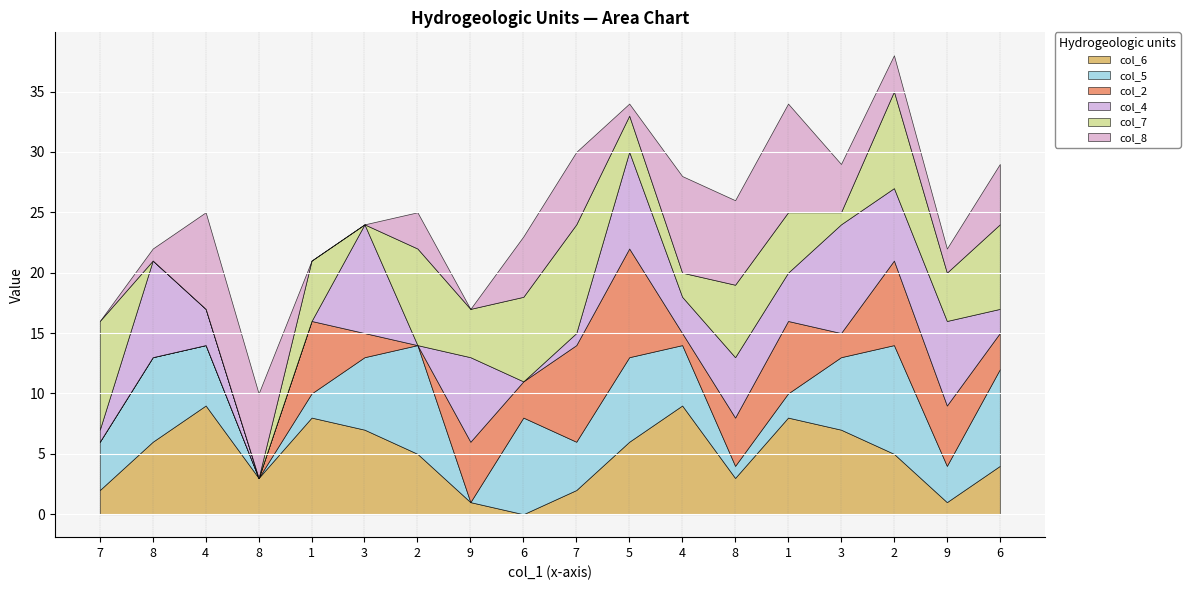

Rank the series by their maximum value, from lowest to highest.

col_6, col_5, col_2, col_4, col_7, col_8